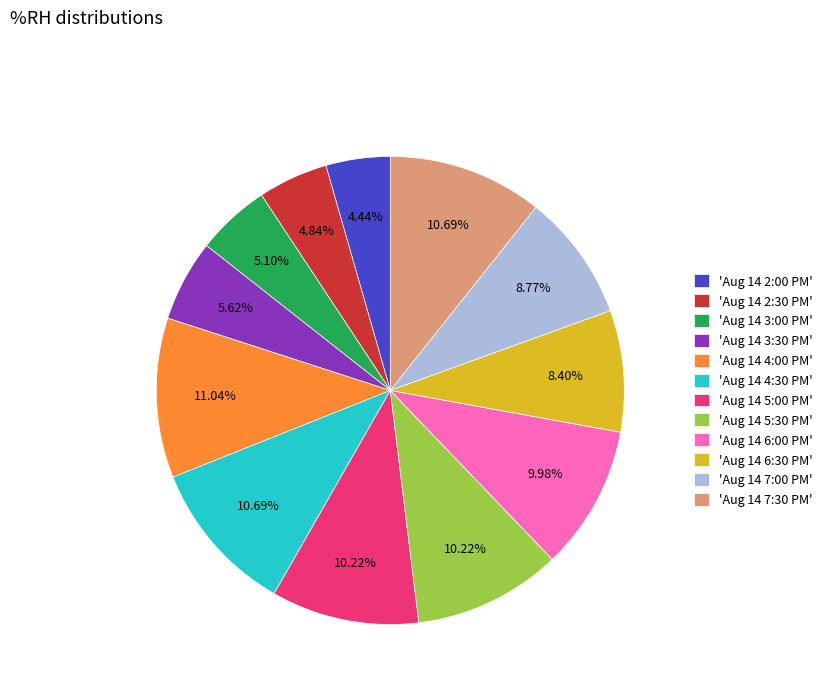

Is there any slice that represents more than half of the pie?

No